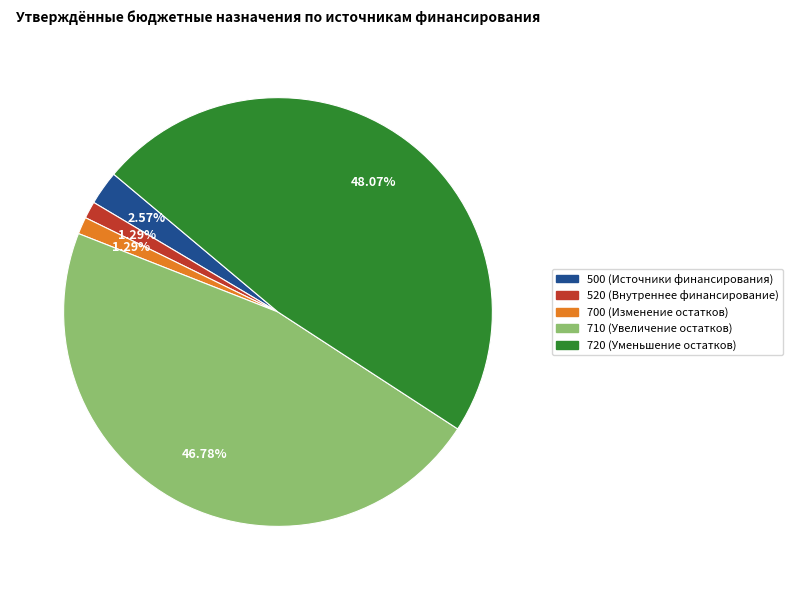

Does any single category account for the majority?

No